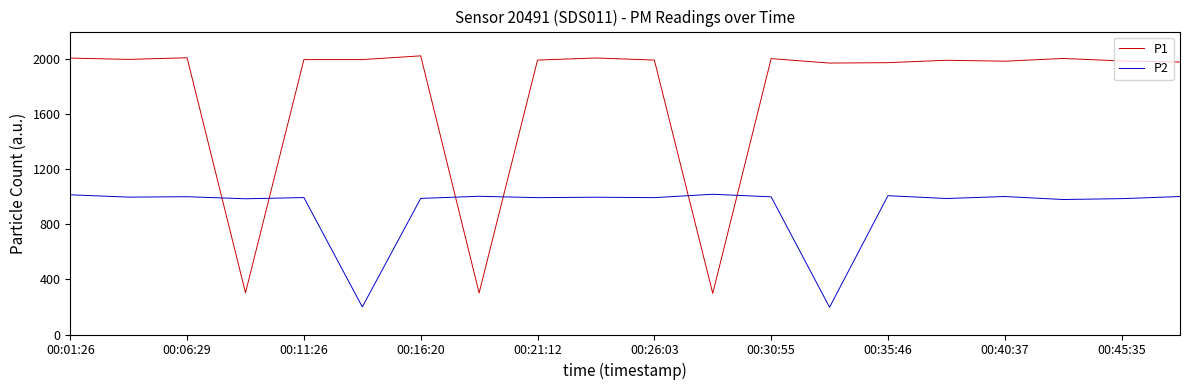

What is the maximum value for P2?

1018.4